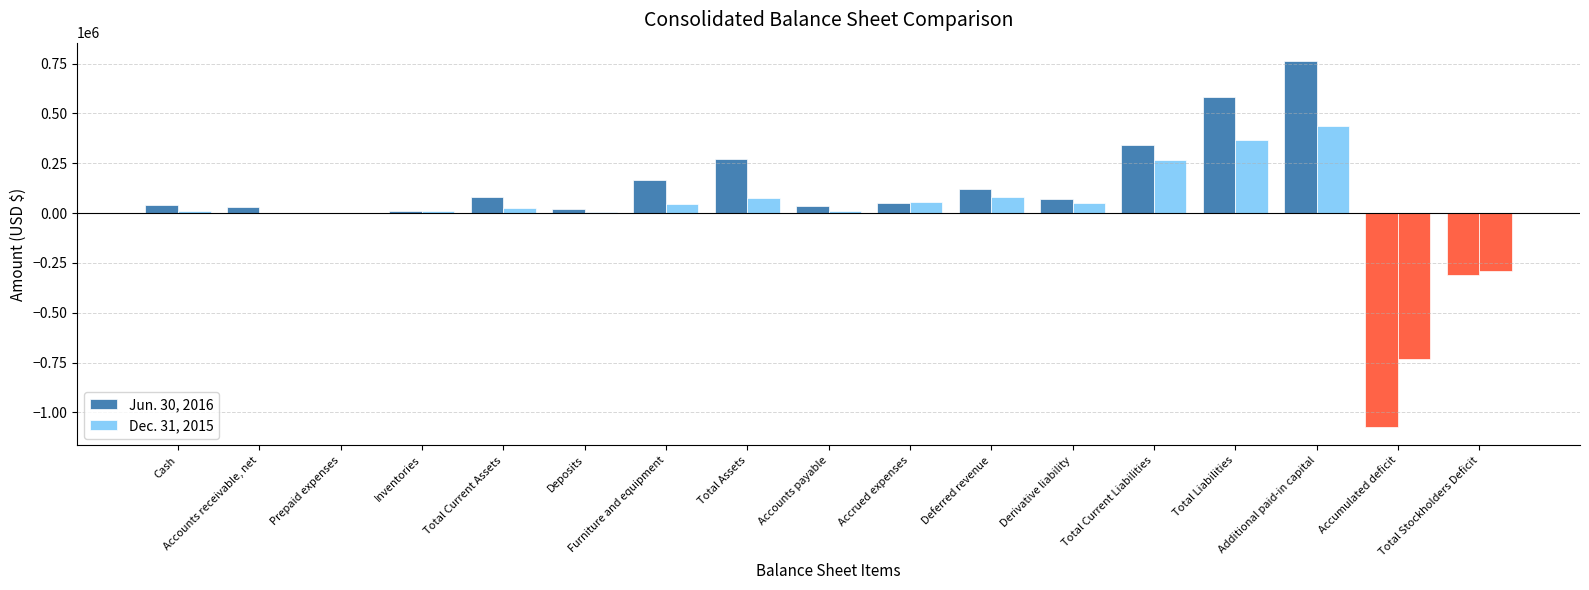

How many distinct data groups are displayed?

2